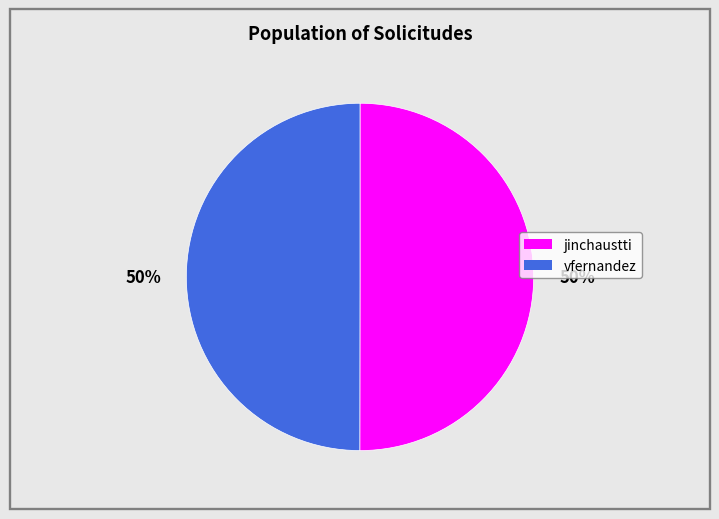

The jinchaustti slice represents 65% of the pie. True or false?

False